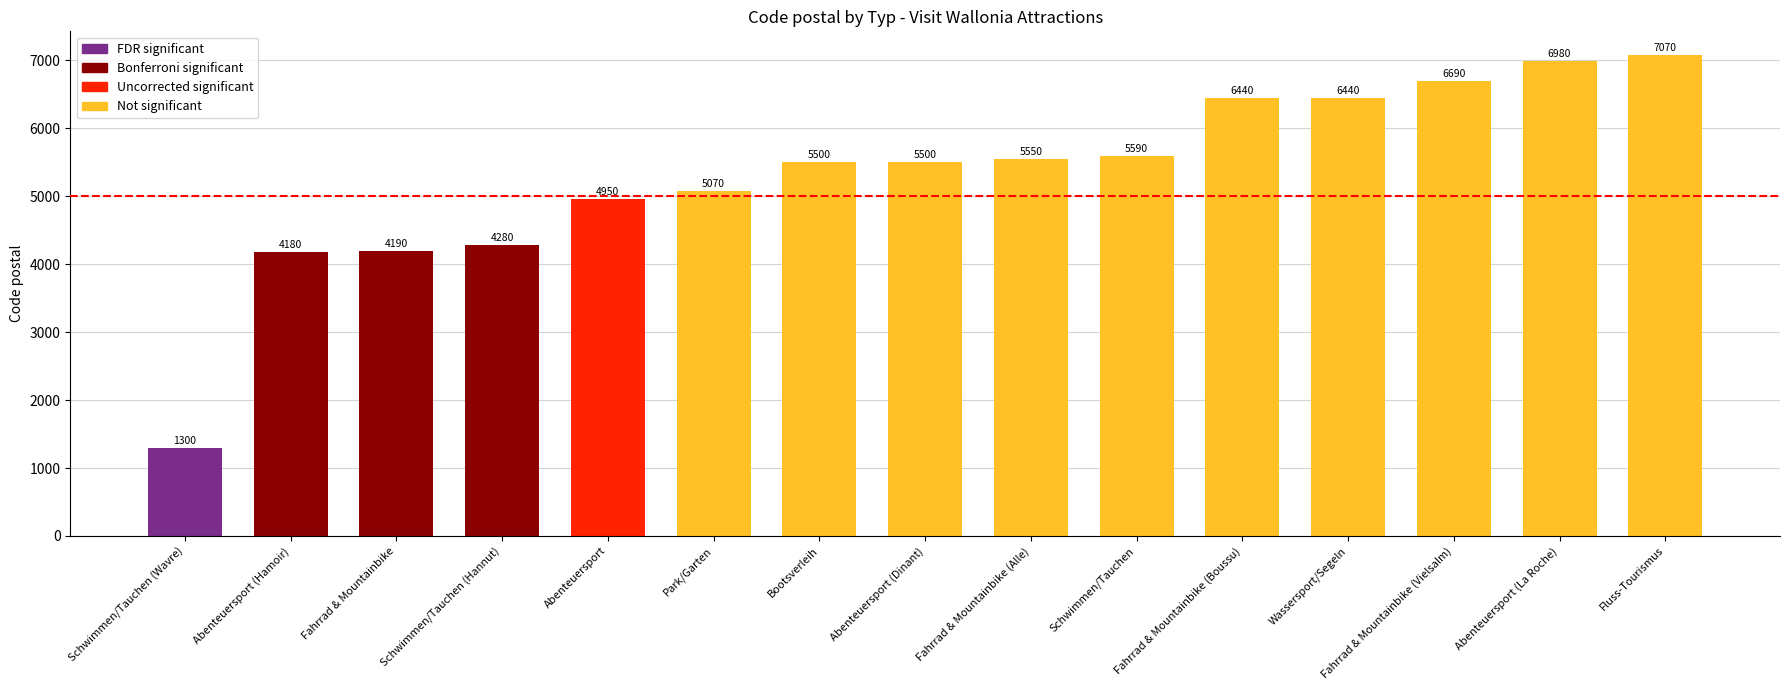

How many data points are less than 5500?

6